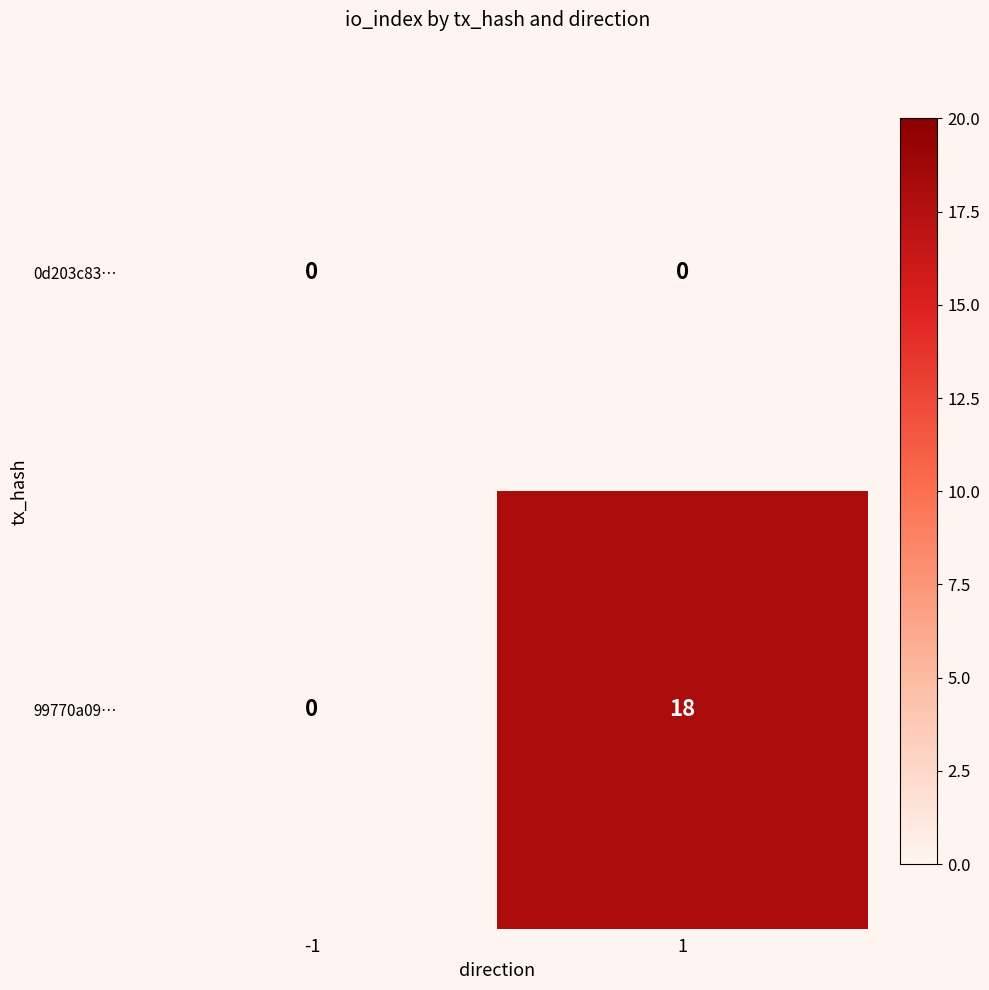

At which category does the chart reach its peak across all series?

1